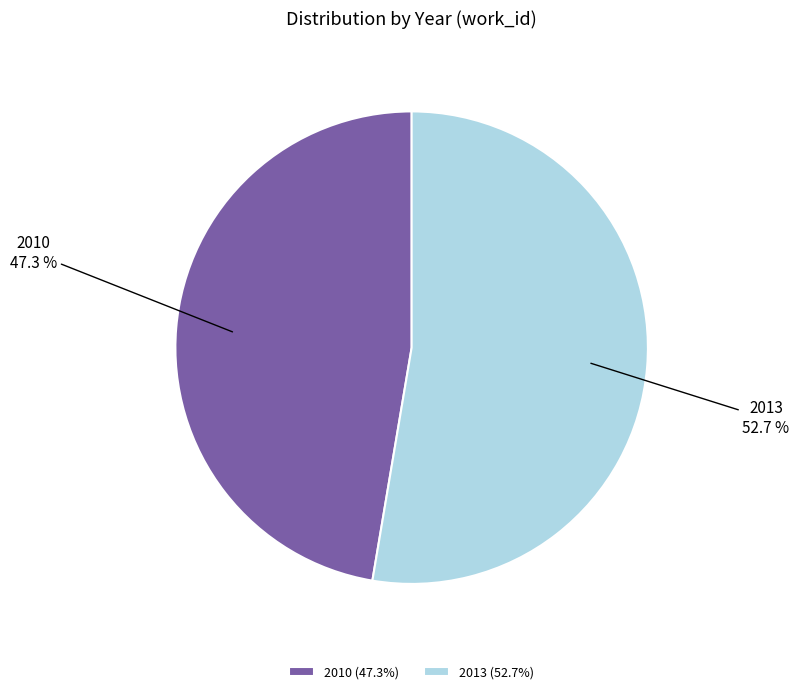

Do 2013 and 2010 together represent more than half of the pie?

Yes